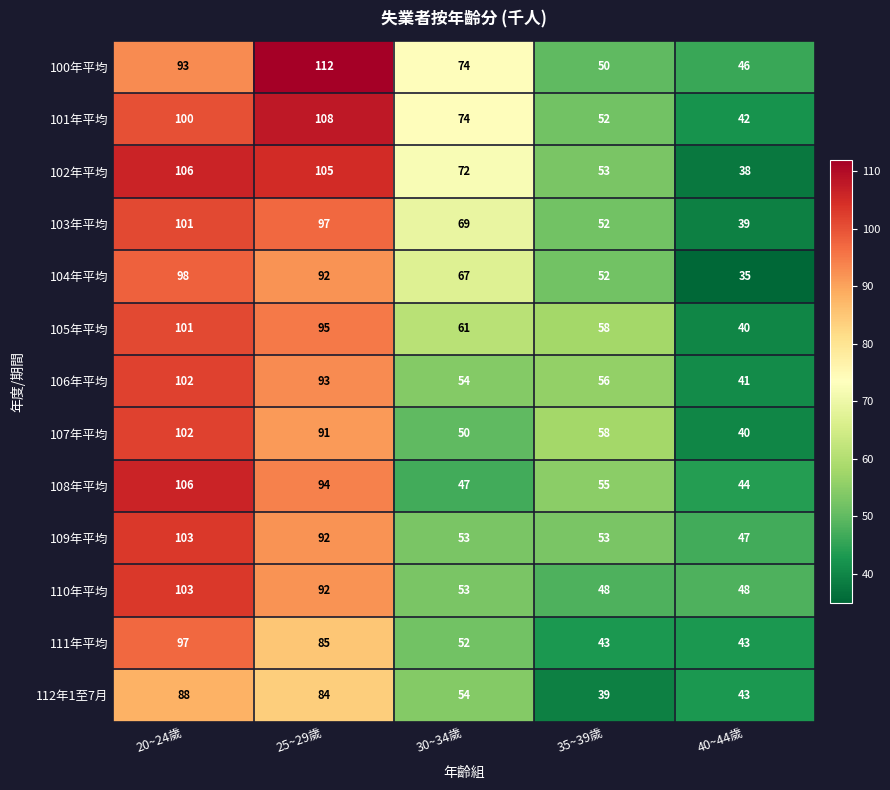

Count the 111年平均 values in the range 43 to 85.

4